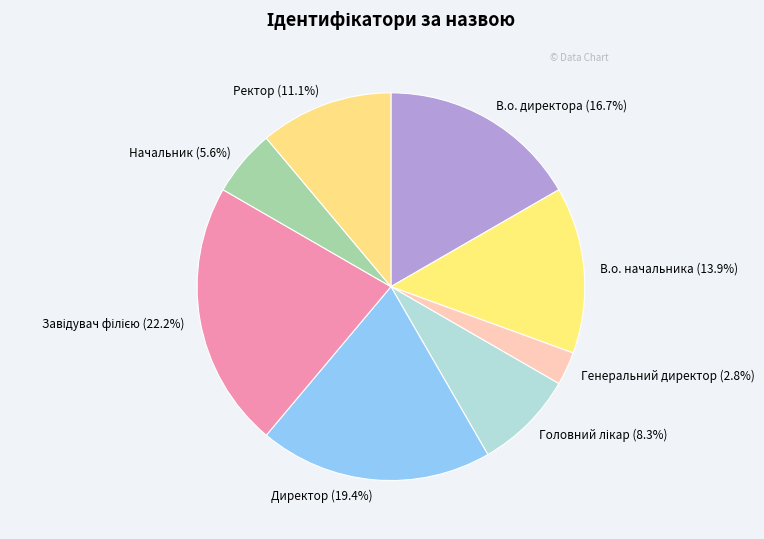

Which has a higher value, В.о. директора (16.7%) or Директор (19.4%)?

Директор (19.4%)